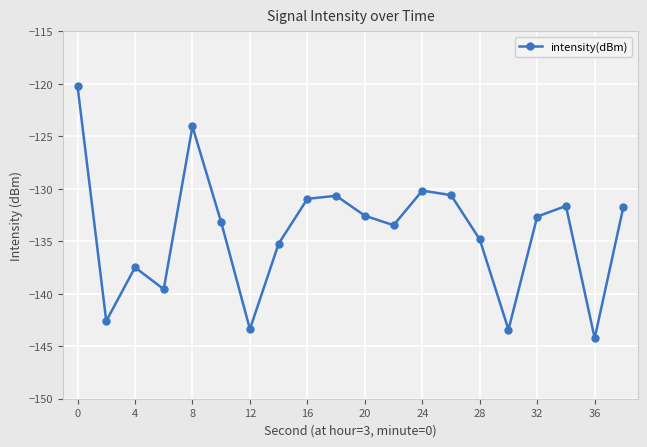

How many points are lower than both their immediate neighbors (excluding endpoints)?

6